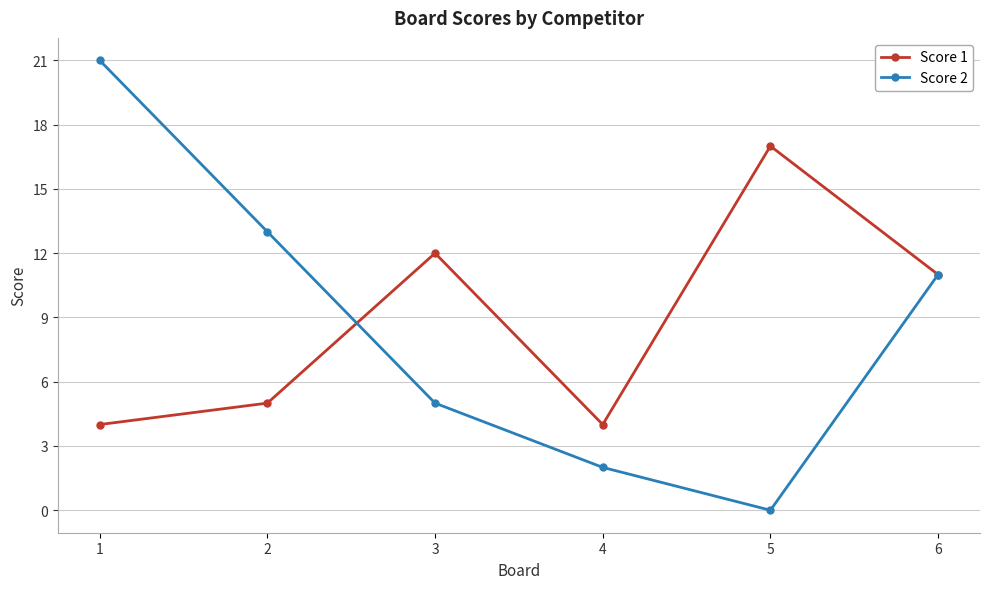

At which label does Score 1 first exceed 11?

3